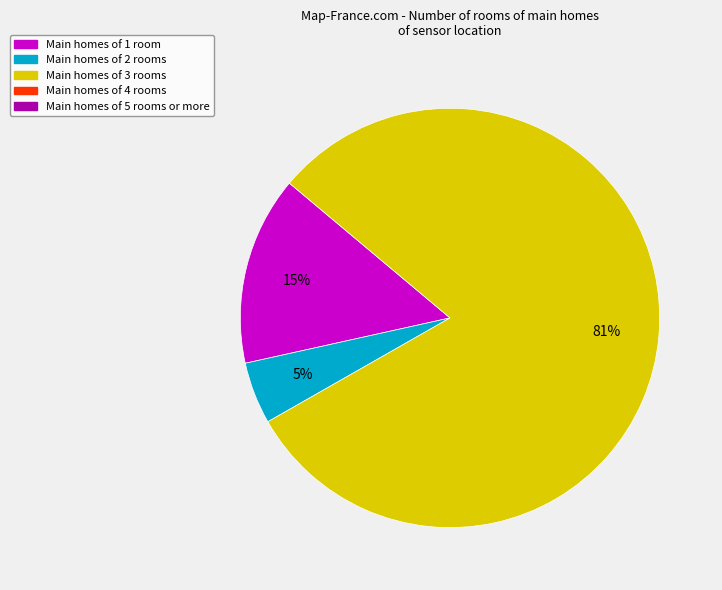

Count the number of slices in the pie.

3